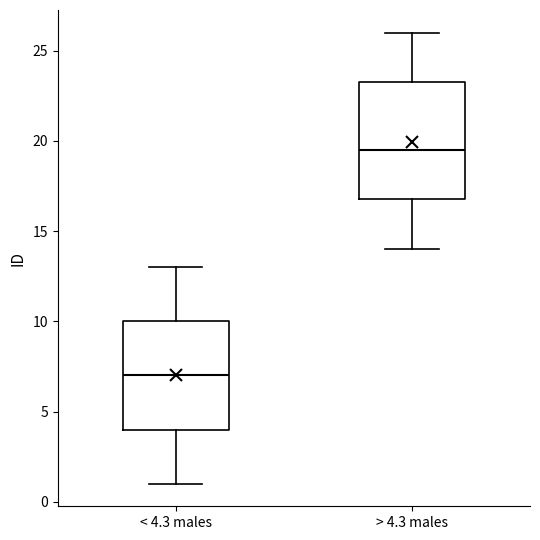

Which box has the highest median line?

> 4.3 males